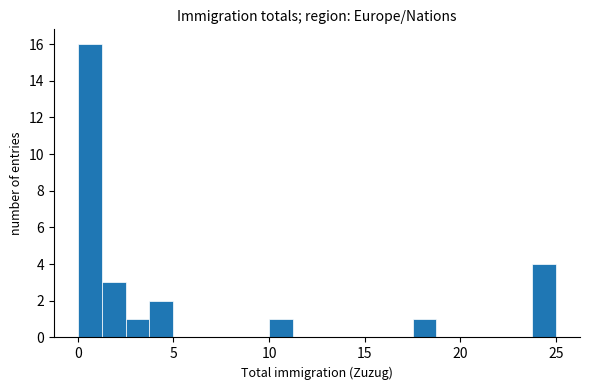

Read against the x-axis, roughly where is the centre of the tallest bar?

0.5